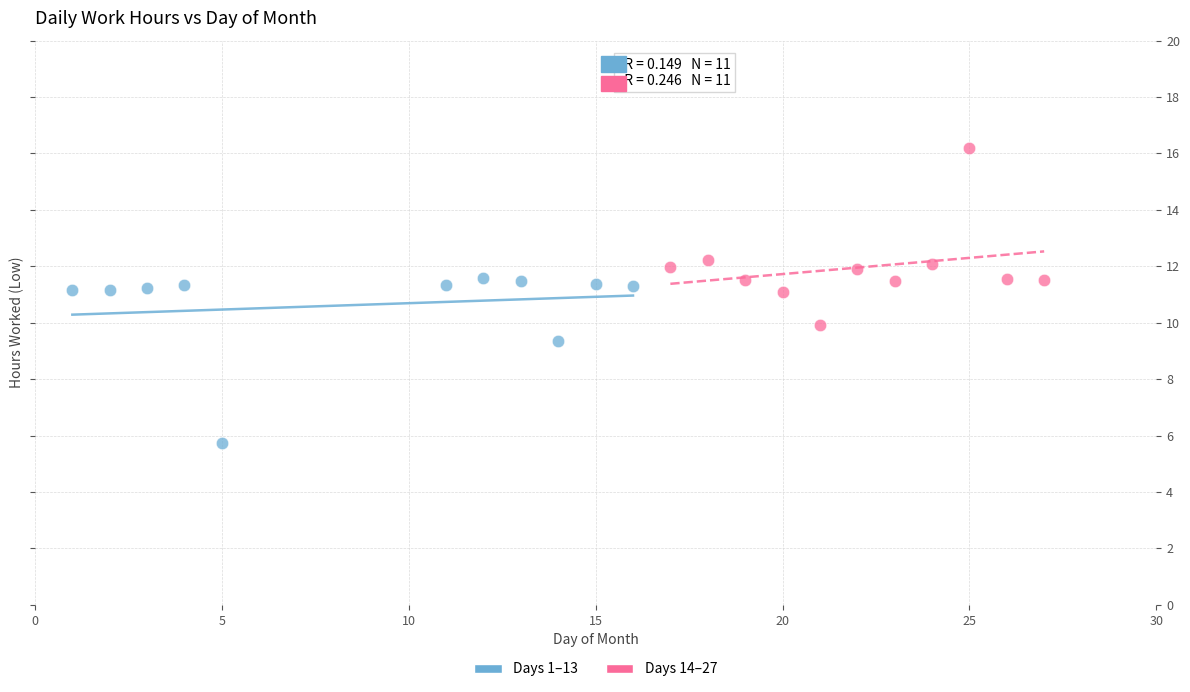

What are all the series names shown in the legend?

Days 1–13, Days 14–27